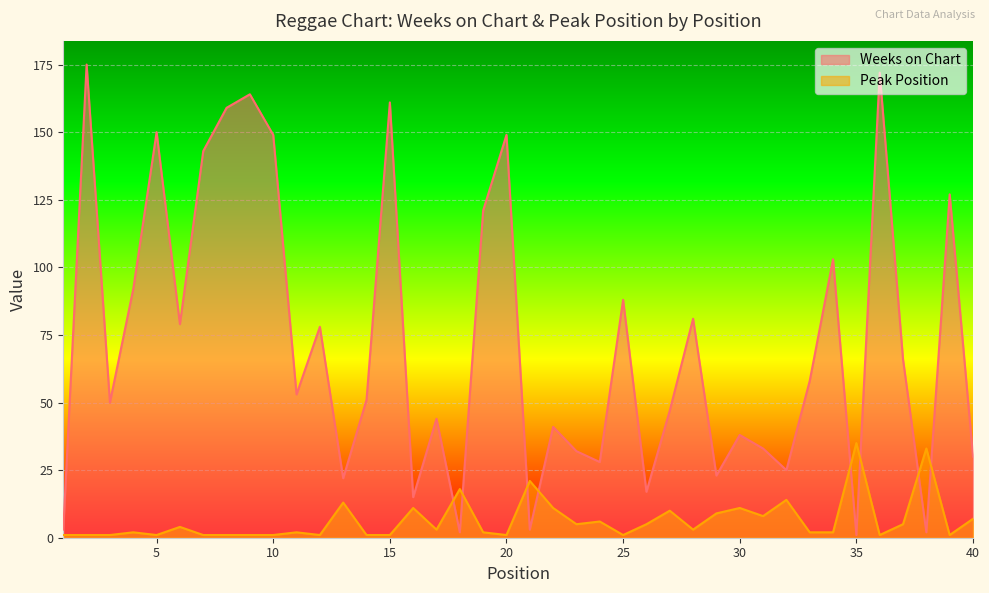

Is it true that Weeks on Chart equals 50 at 31?

False